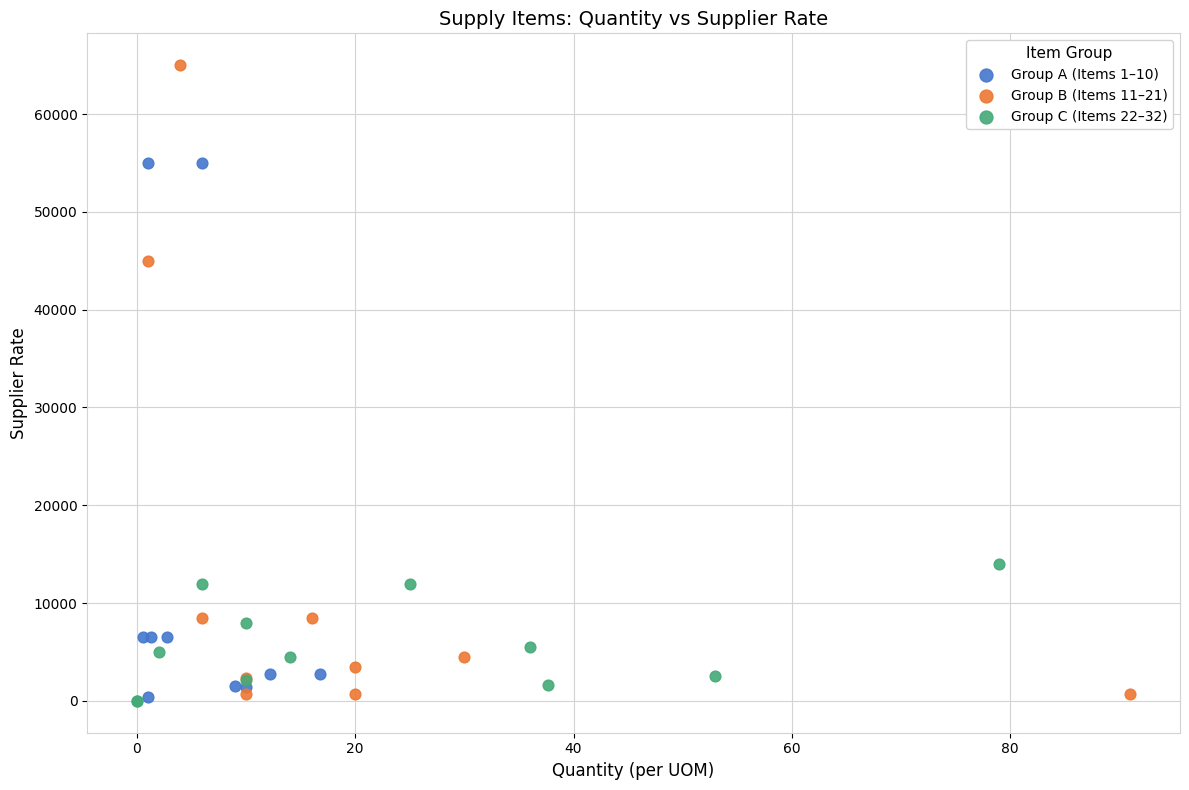

Which series has the widest spread of Y values?

Group B (Items 11–21)